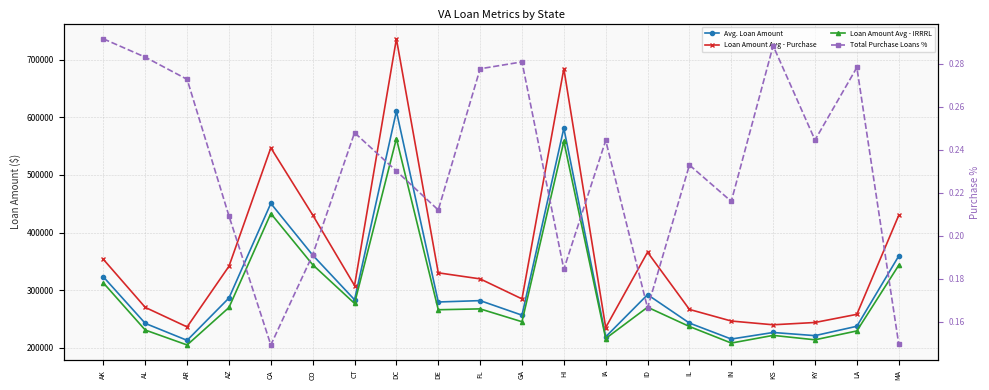

At which label does Avg. Loan Amount reach its peak?

DC